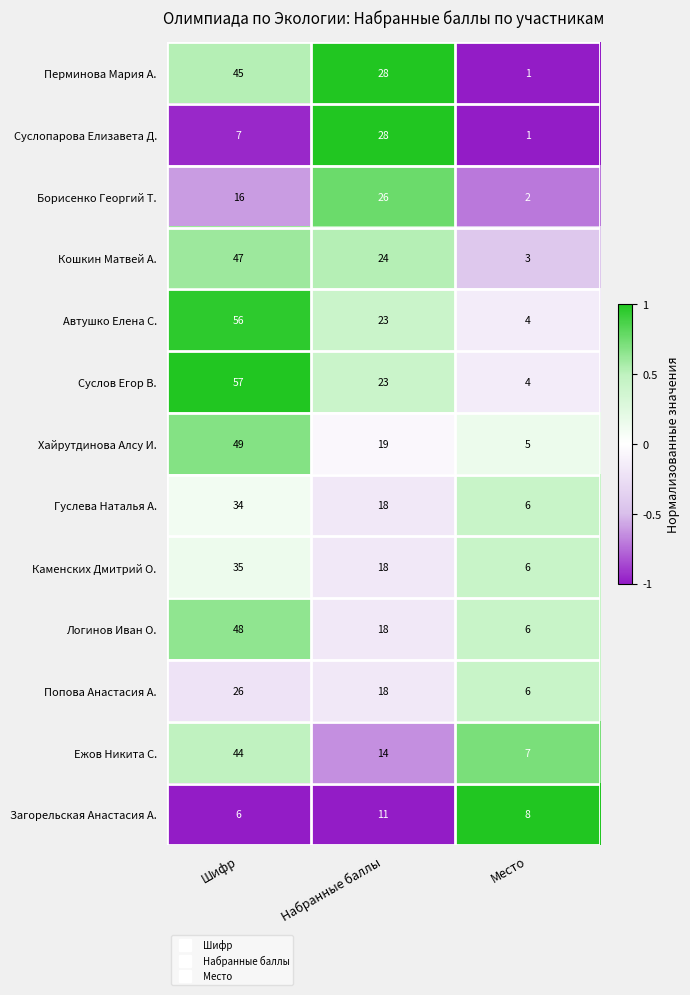

What is the difference between the maximum and minimum values in the Хайрутдинова Алсу И. series?

44